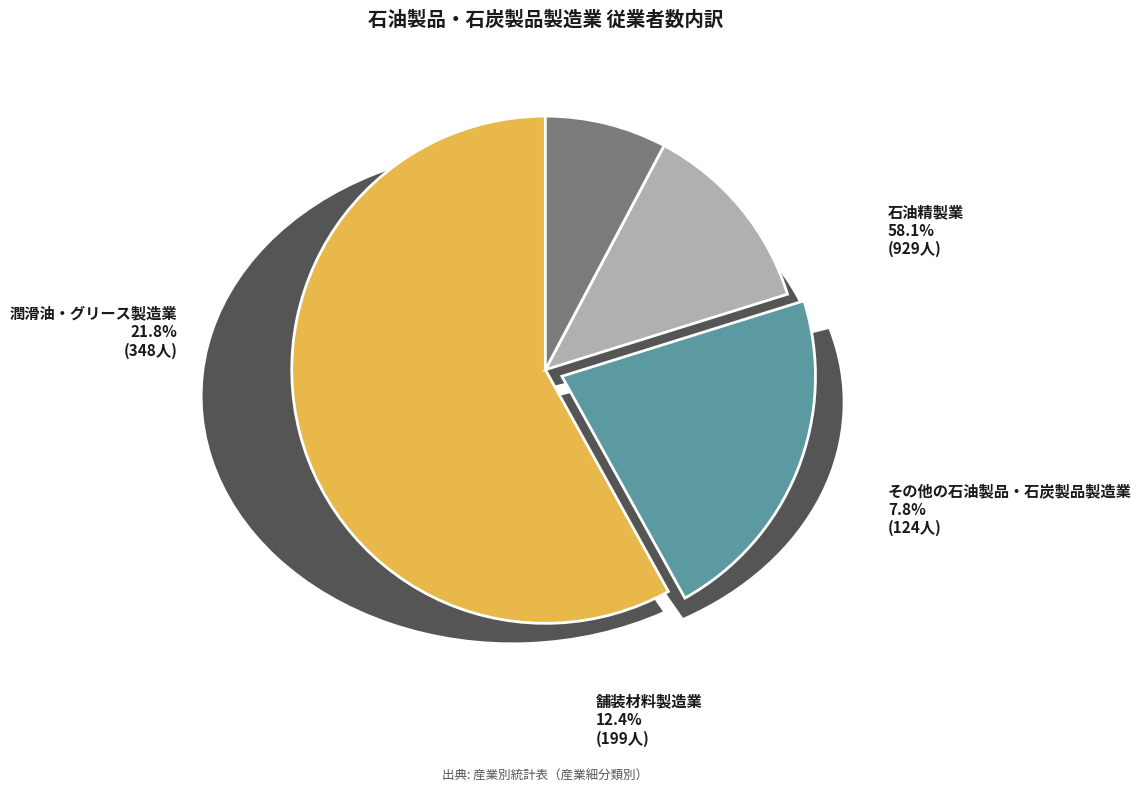

What portion of the pie excludes その他の石油製品・石炭製品製造業?

92.2%